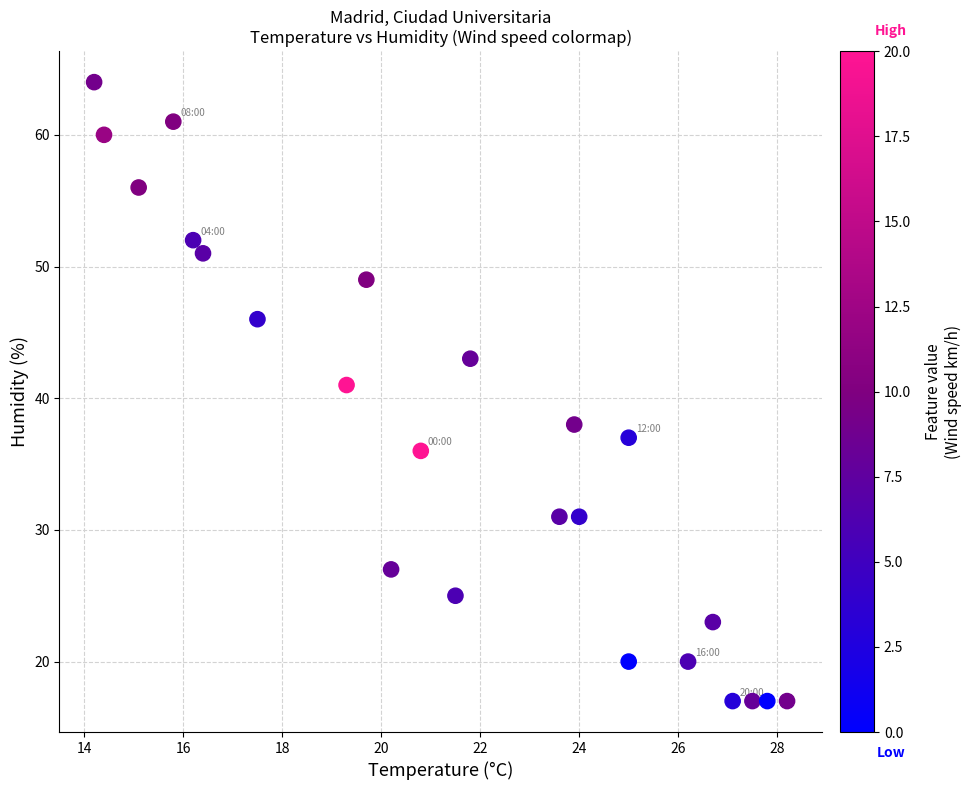

What is the range of Y values (max minus min)?

47